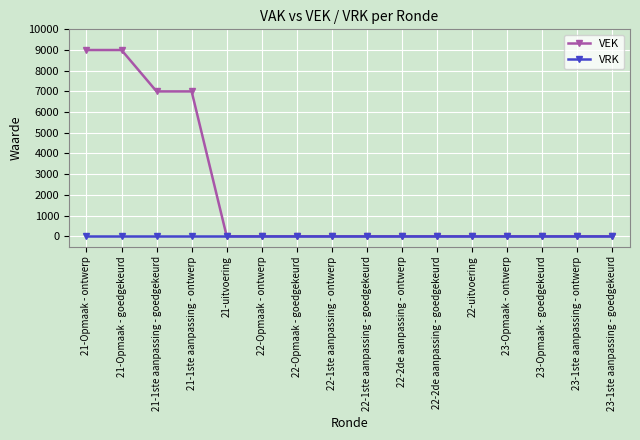

Reading right to left, list all the values displayed in this chart.

VEK: 0	0	0	0	0	0	0	0	0	0	0	0	7000	7000	9000	9000
VRK: 0	0	0	0	0	0	0	0	0	0	0	0	0	0	0	0